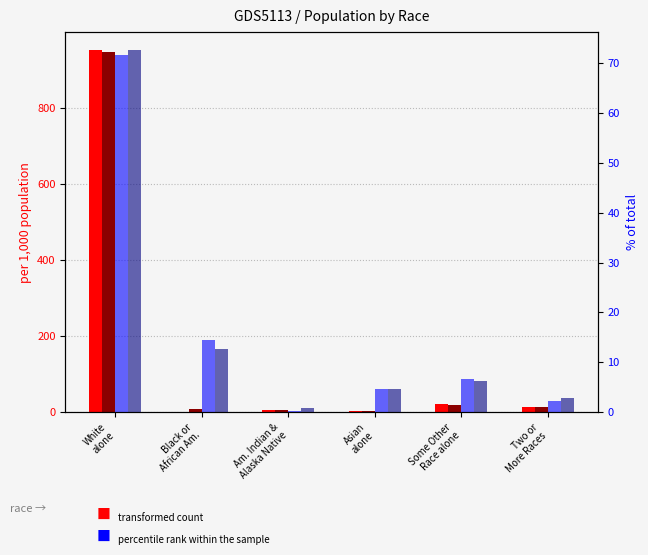

Count the number of categories in the chart.

6